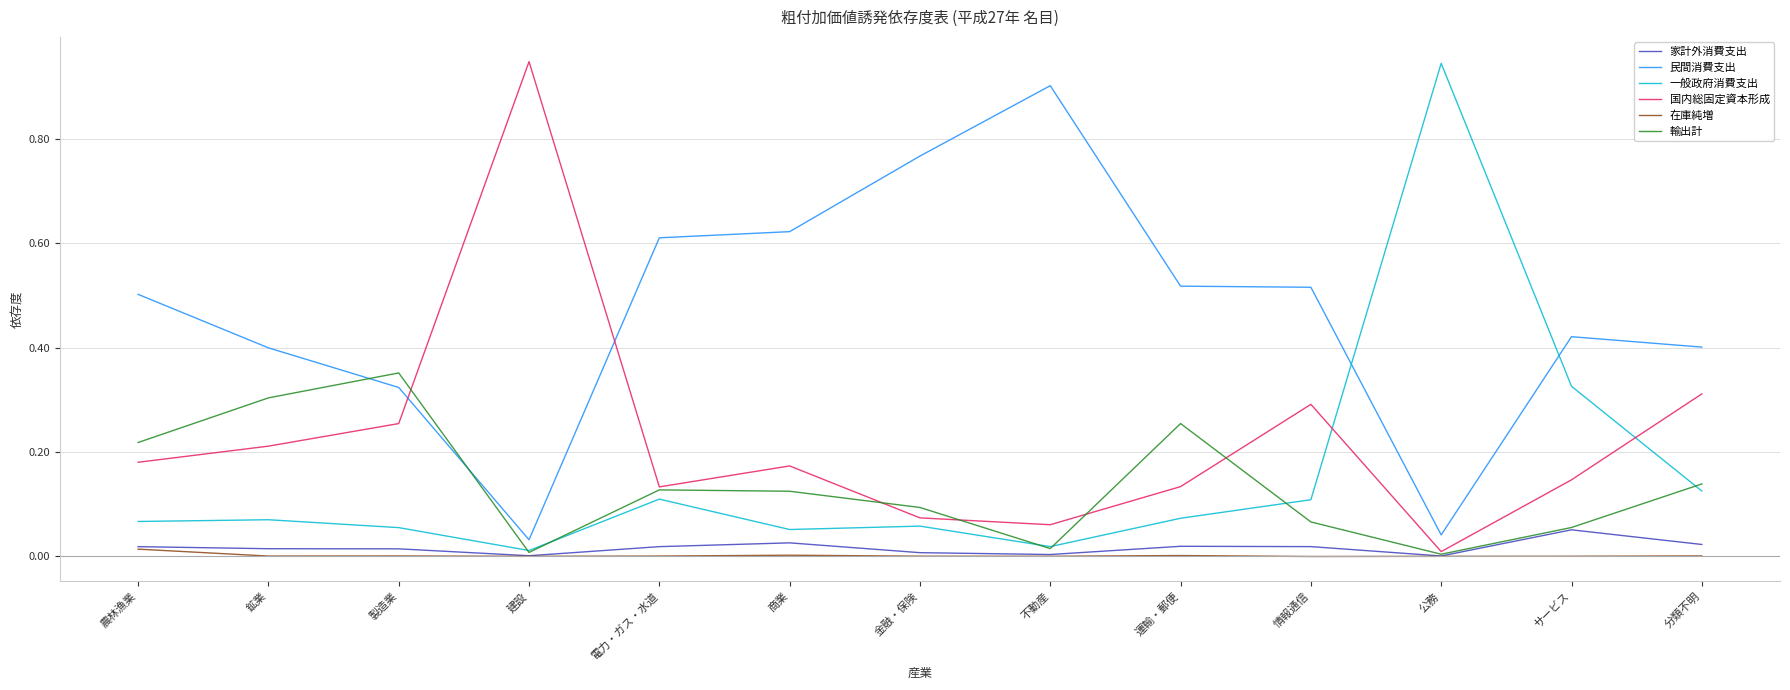

Is the value of 民間消費支出 at 分類不明 greater than the value of 国内総固定資本形成 at 情報通信?

Yes